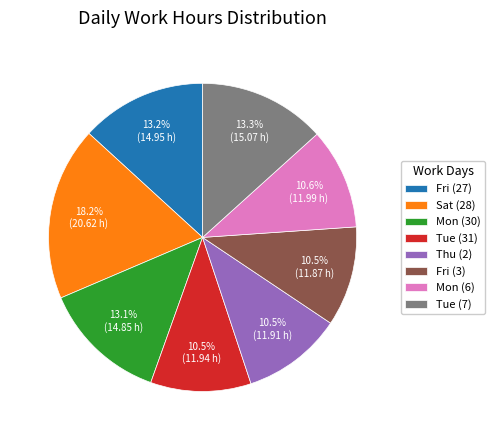

How many slices are in this pie chart?

8